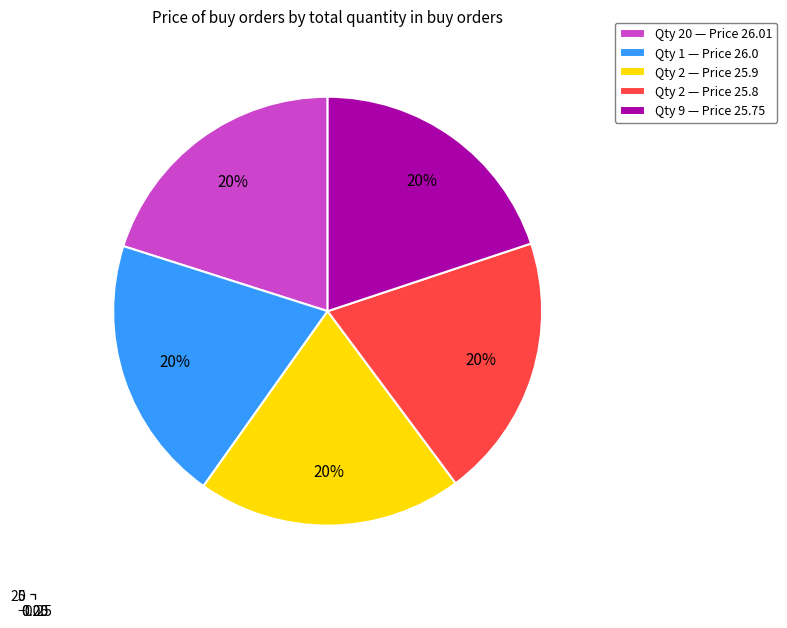

What percentage is the 9 slice, to the nearest percent?

20%